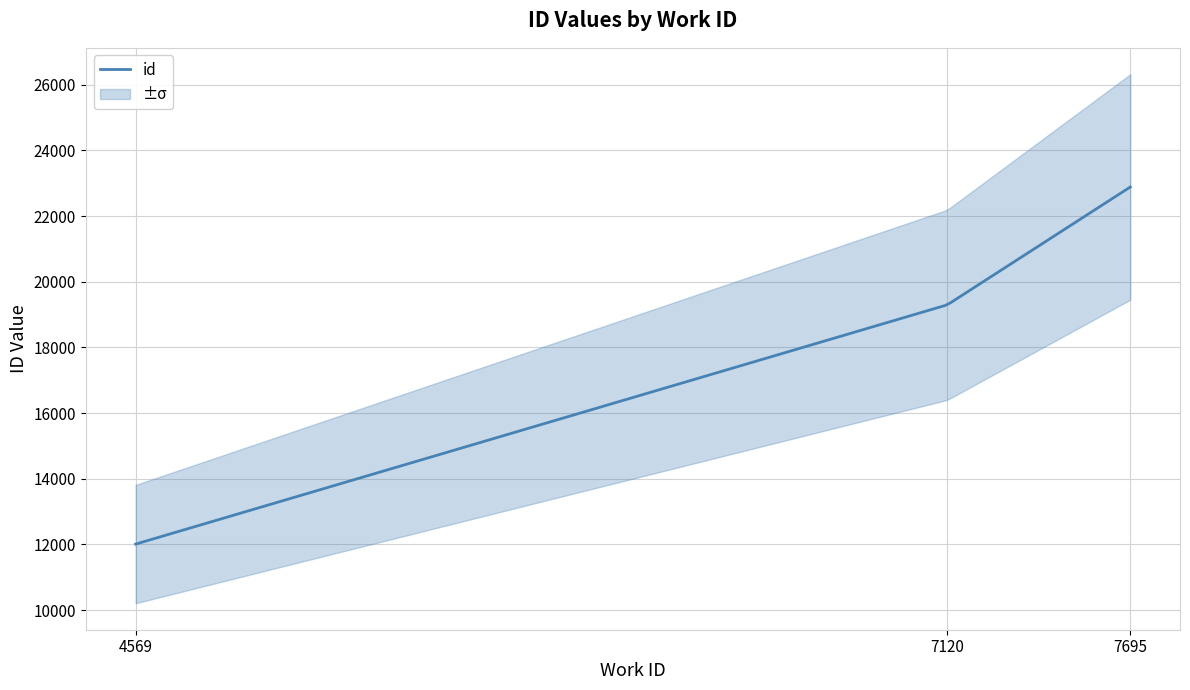

What is the maximum value for work_id?

7695